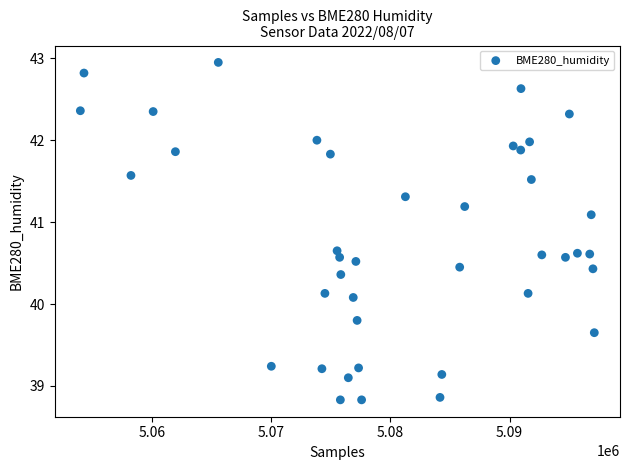

What is the range of Y values (max minus min)?

4.1